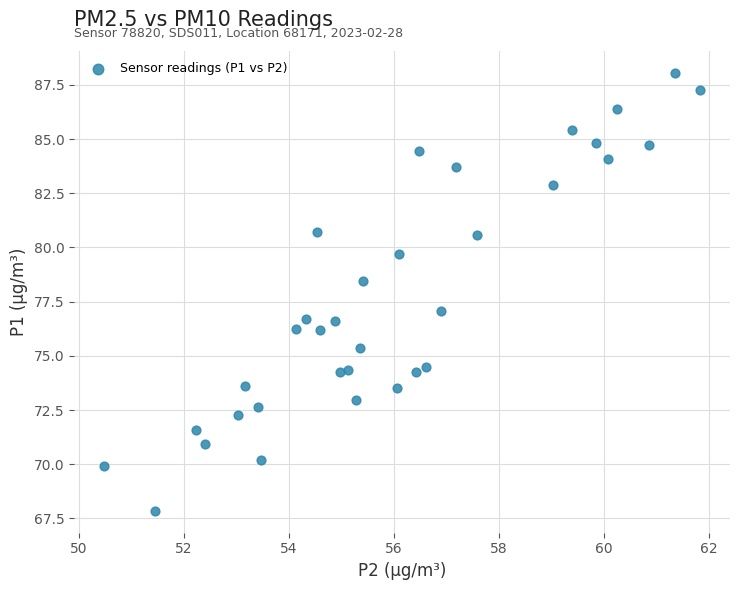

What is the range of Y values (max minus min)?

20.2